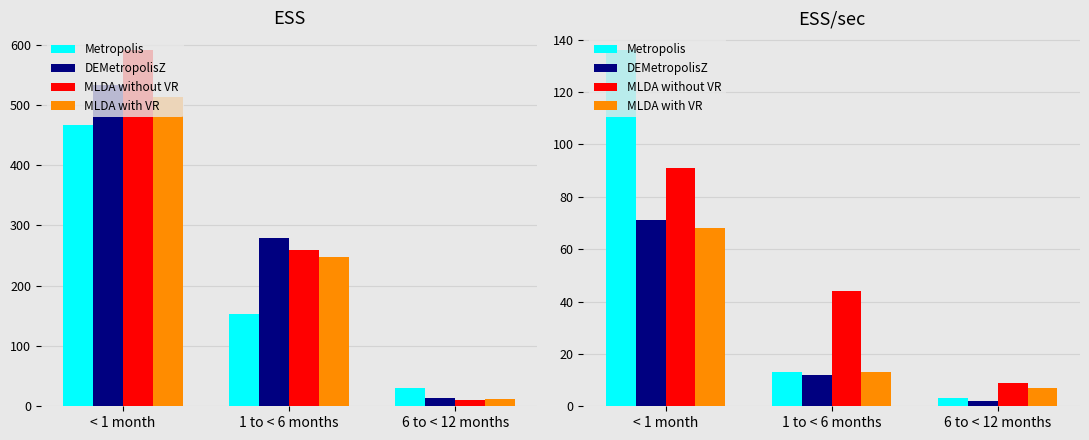

How many values in the Metropolis series are below 13?

1